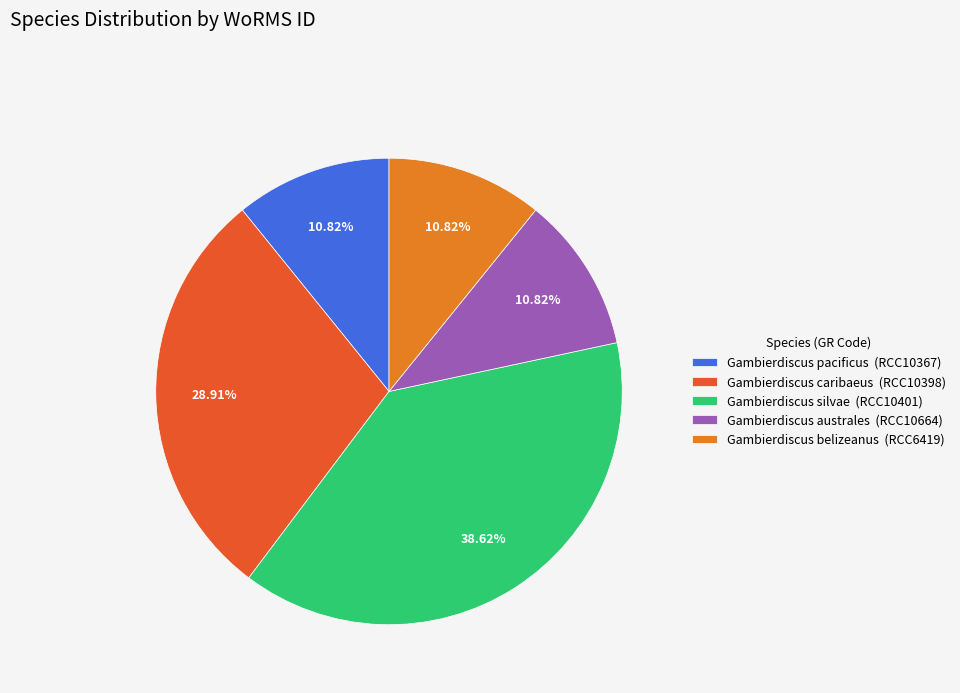

Does Gambierdiscus caribaeus (RCC10398) account for over 50% of the chart?

No